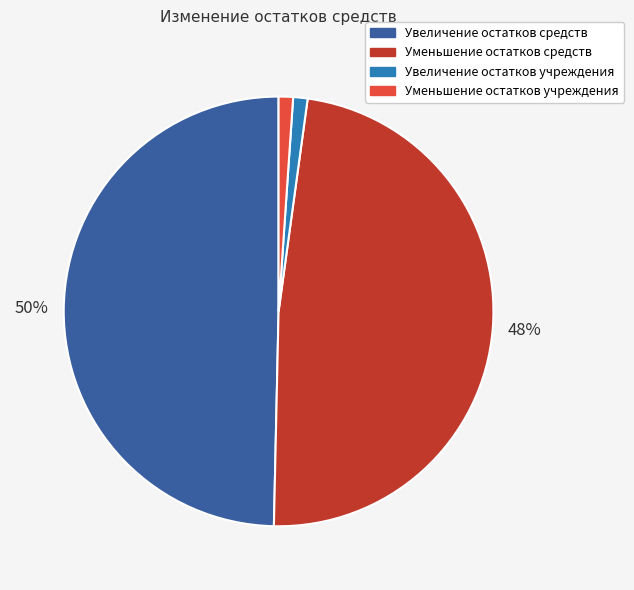

How many segments does this pie chart have?

4